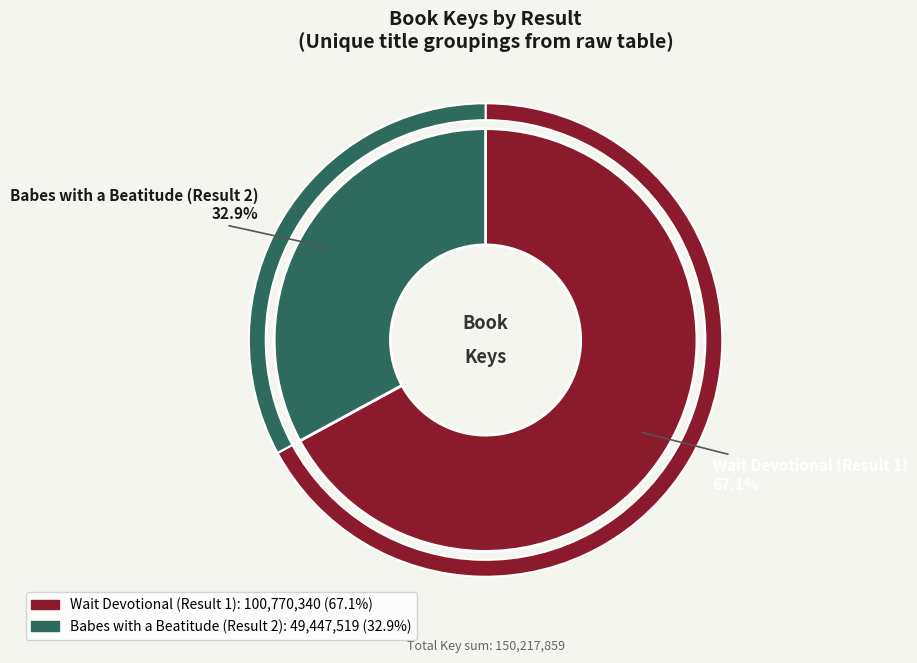

How much of the chart is everything except Wait Devotional (Result 1)?

32.9%